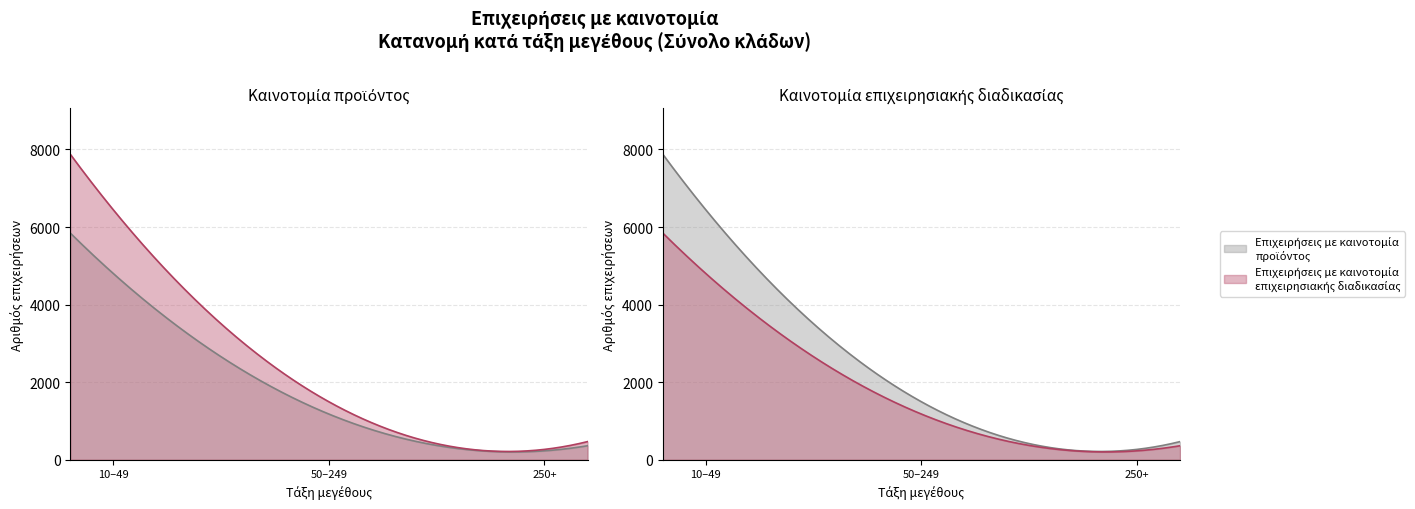

Is the value of Επιχειρήσεις με καινοτομία προϊόντος at 50 έως και 249 greater than the value of Επιχειρήσεις με καινοτομία επιχειρησιακής διαδικασίας at 10 έως και 49?

No